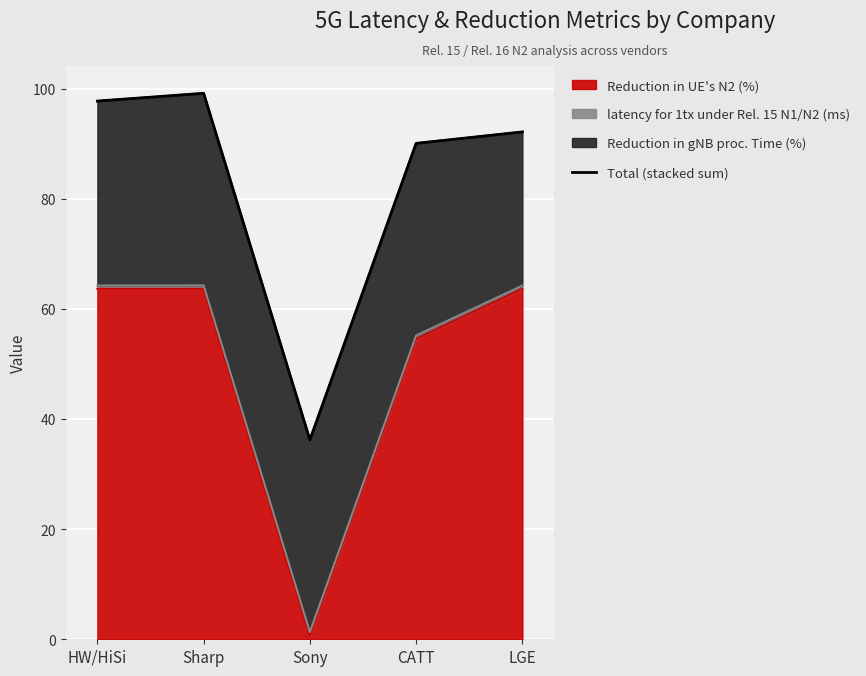

Approximately how many times larger is the value at CATT compared to Sony?

2.5